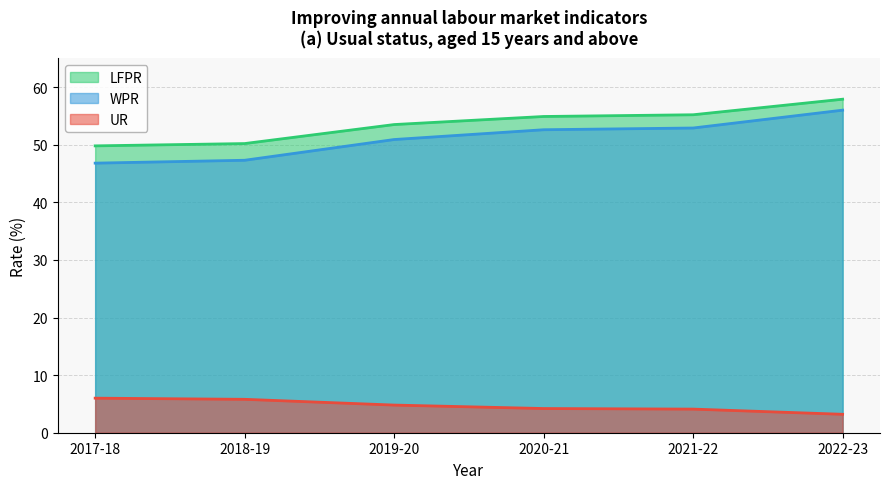

Reading left to right, extract all data points from this chart.

LFPR: 49.8	50.2	53.5	54.9	55.2	57.9
WPR: 46.8	47.3	50.9	52.6	52.9	56.0
UR: 6.0	5.8	4.8	4.2	4.1	3.2